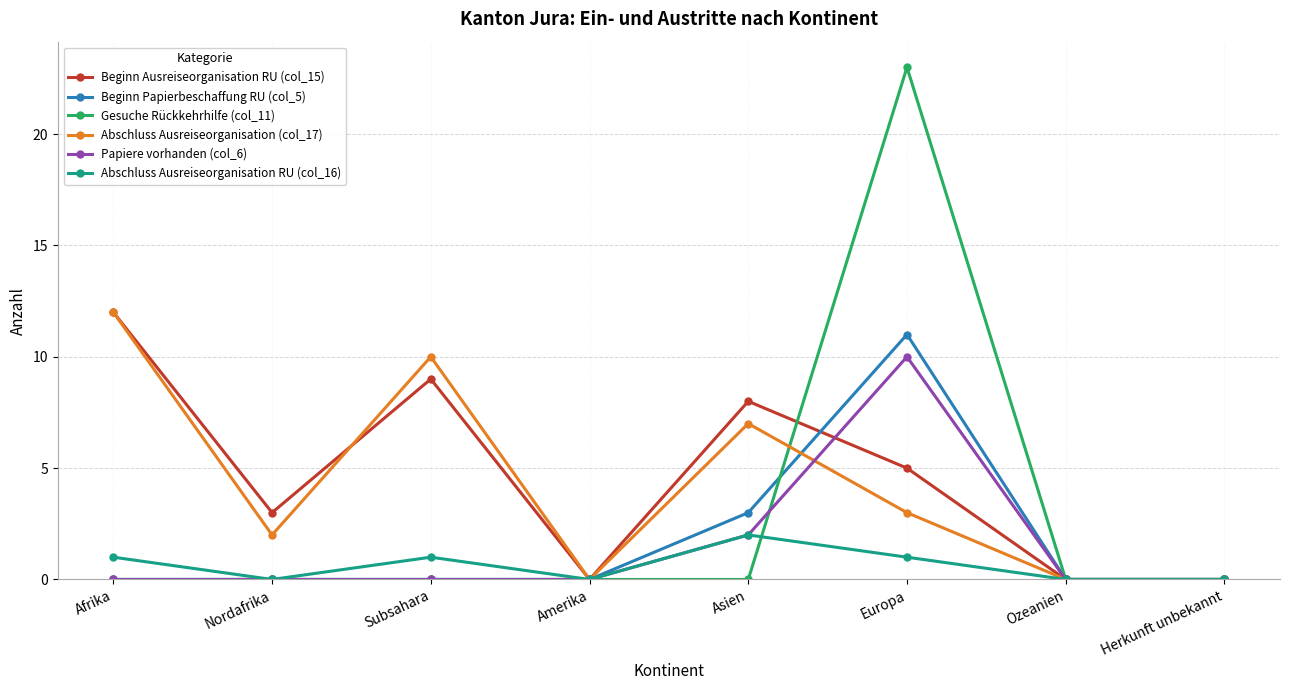

What is the label of the 1st point from the right?

Herkunft unbekannt